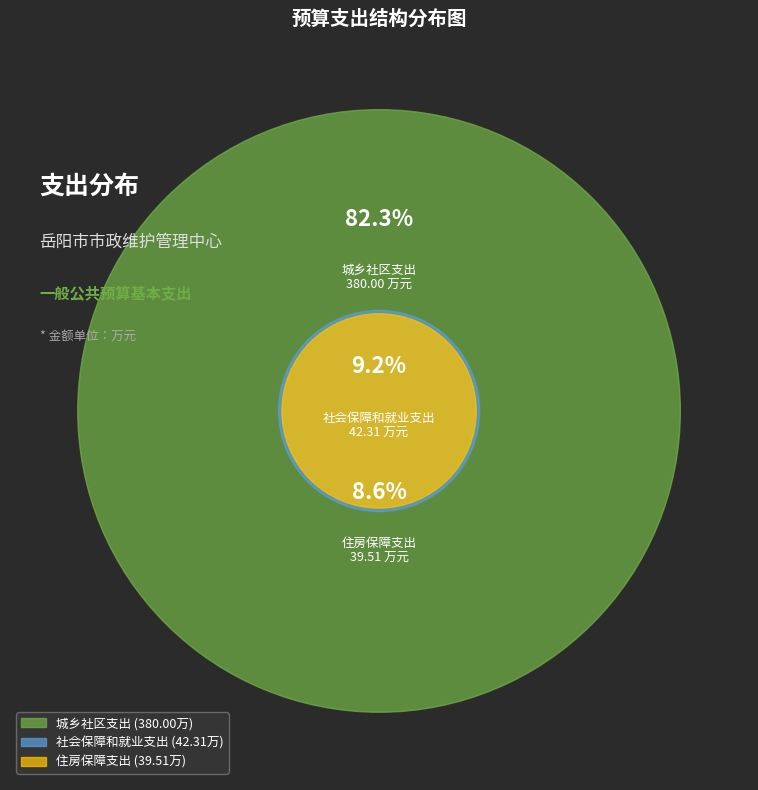

To the nearest percent, what is the average slice percentage?

33%